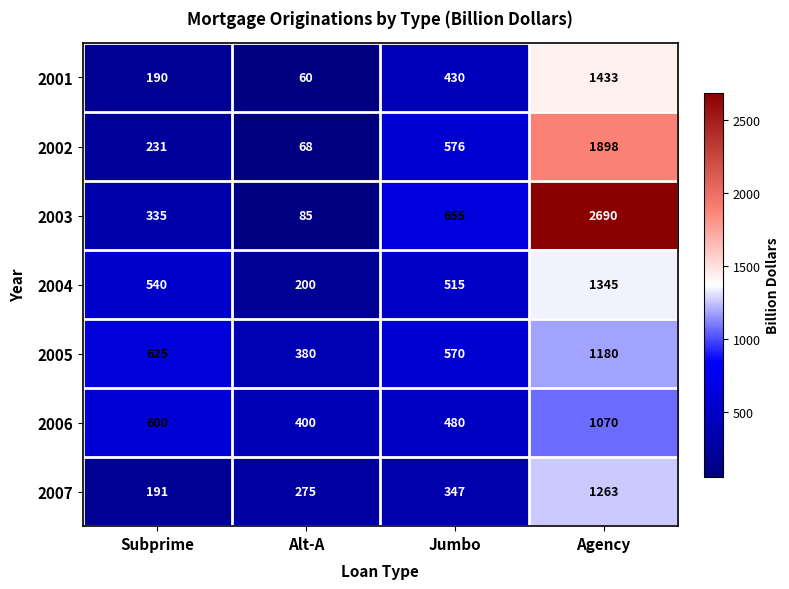

Reading left to right, transcribe all the data shown in this chart.

2001: 190	60	430	1433
2002: 231	68	576	1898
2003: 335	85	655	2690
2004: 540	200	515	1345
2005: 625	380	570	1180
2006: 600	400	480	1070
2007: 191	275	347	1263